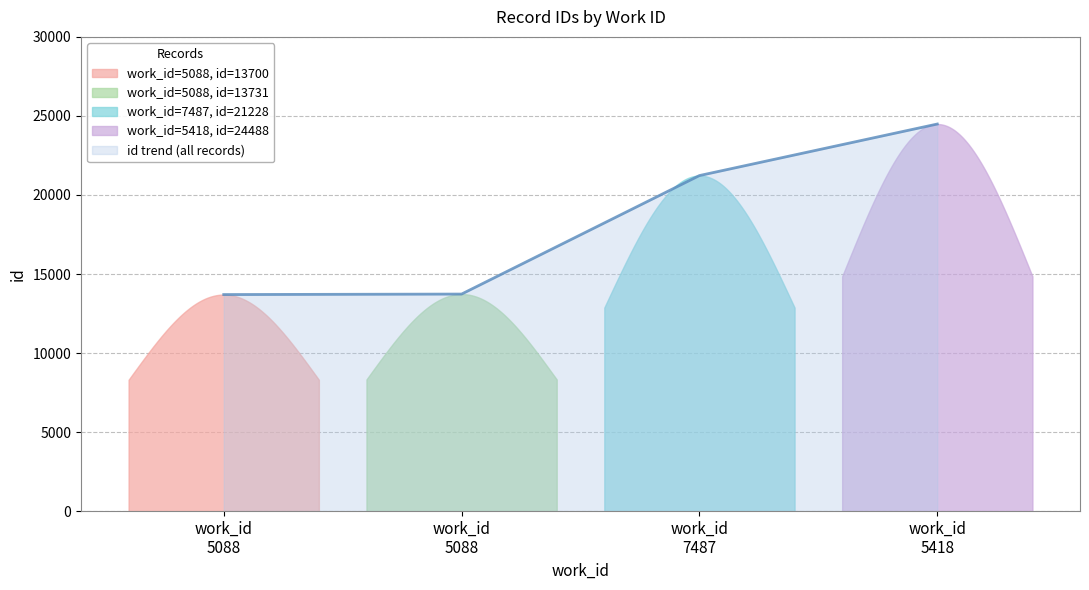

Where is the data nearest to the value 19094?

7487